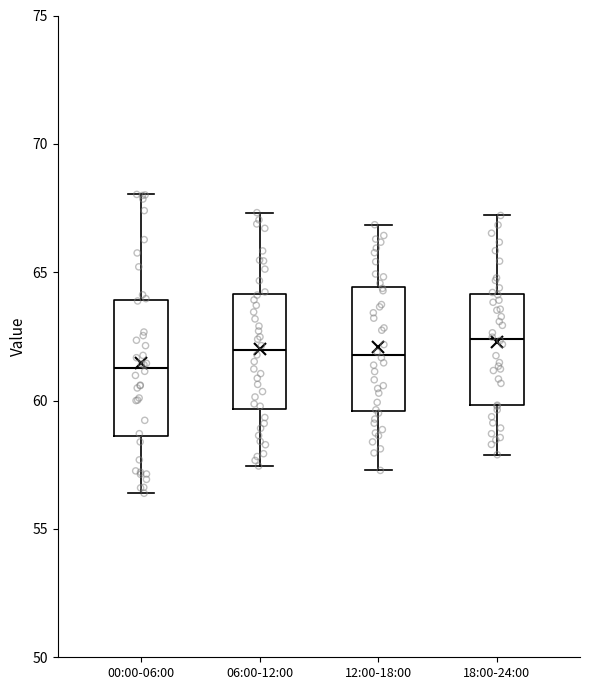

Which box has the lowest median line?

00:00-06:00